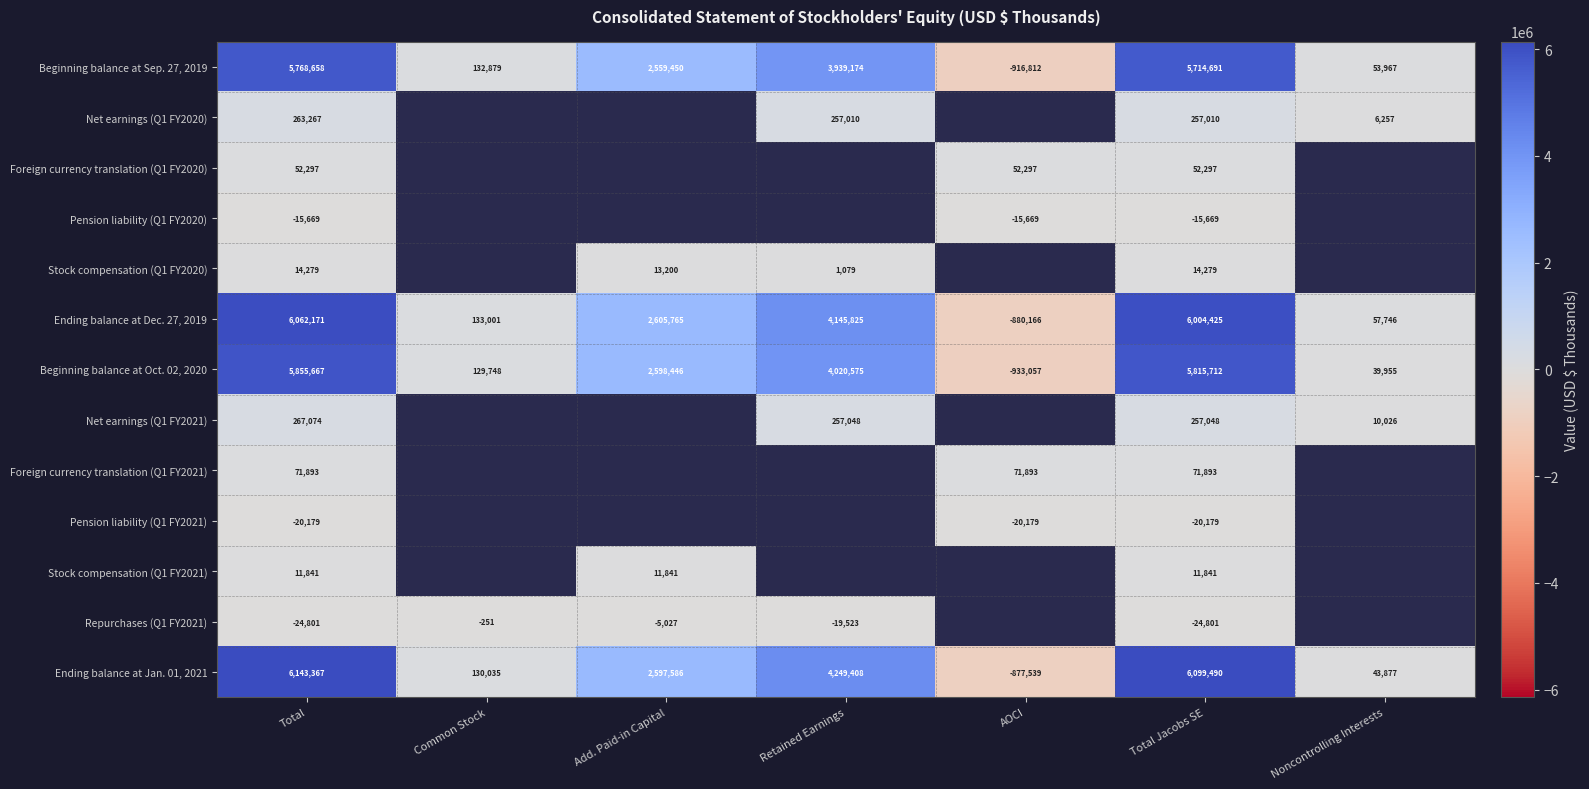

Which has a higher value, Retained Earnings or Total?

Total